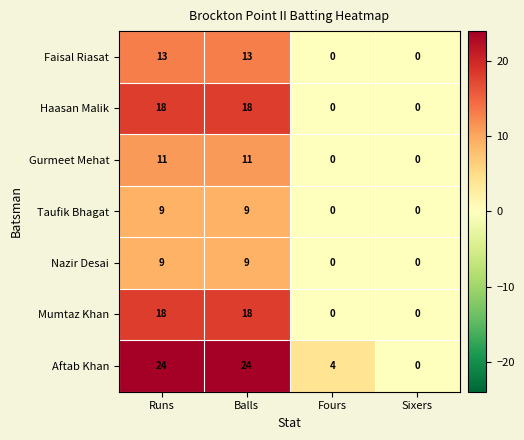

What is the total value across all series at Fours?

4